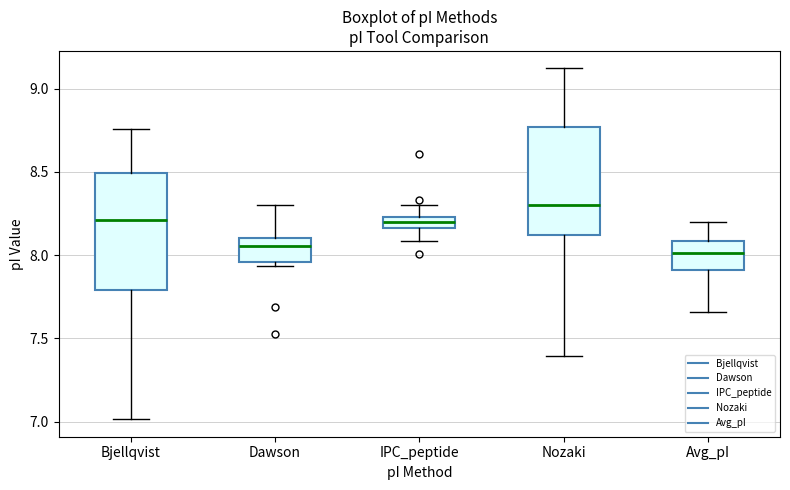

Comparing the boxes themselves (not the whiskers), which one is the tallest?

Bjellqvist